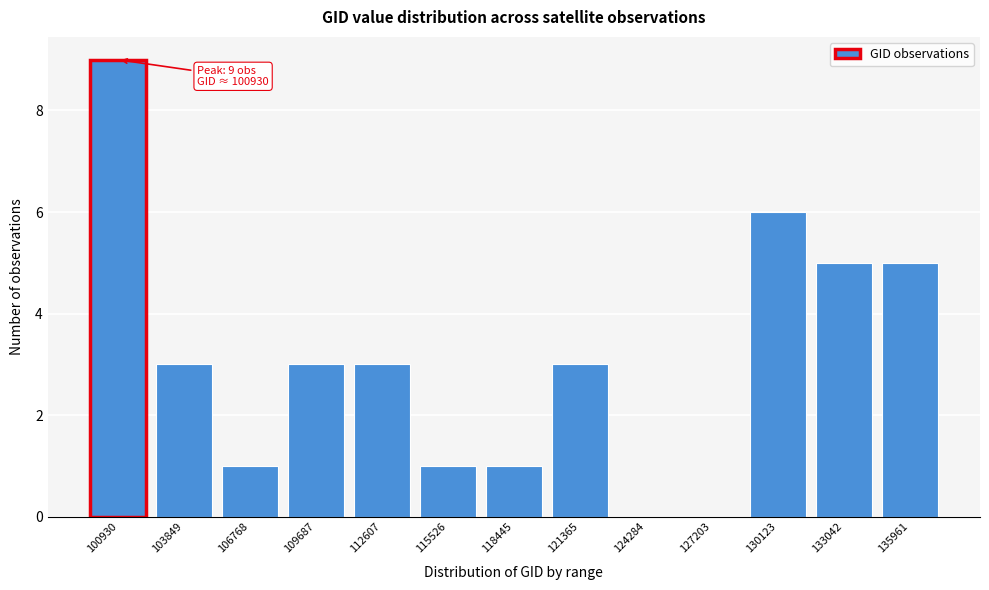

Reading right to left, list all the values displayed in this chart.

135961=5	133042=5	130123=6	127203=0	124284=0	121365=3	118445=1	115526=1	112607=3	109687=3	106768=1	103849=3	100930=9